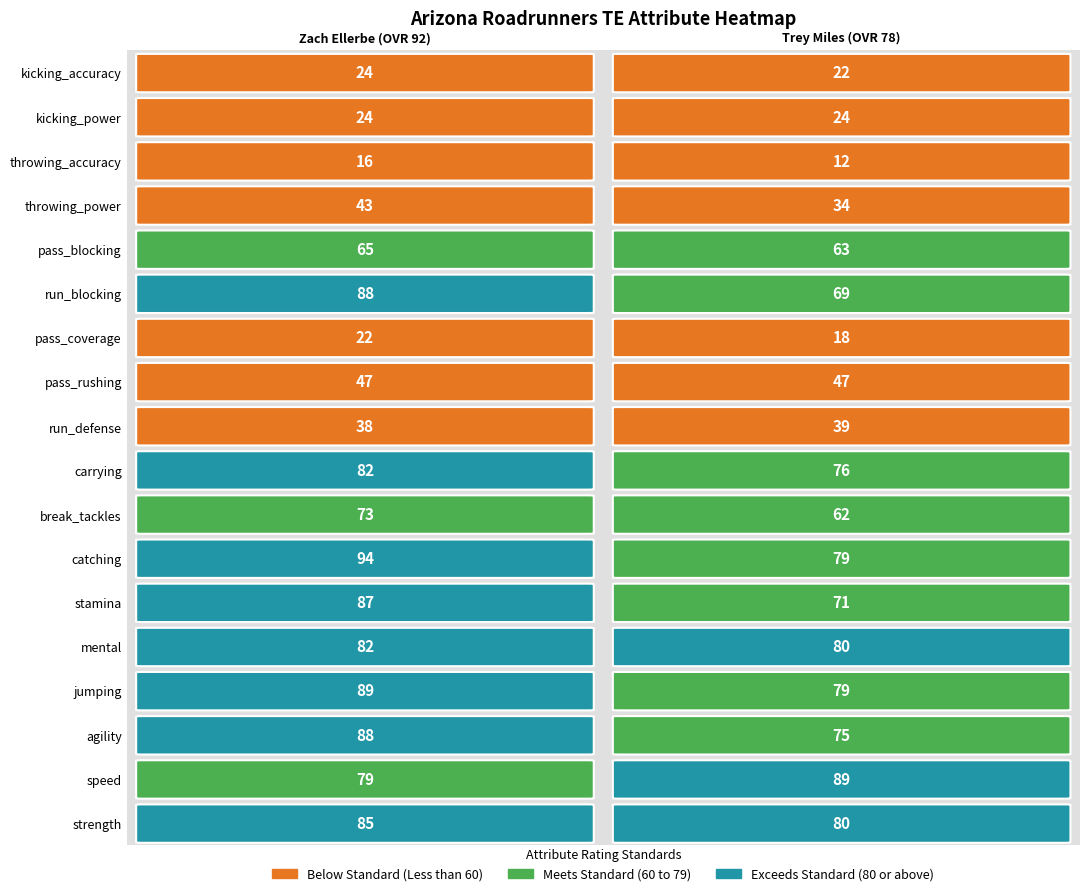

What is the difference between the strength values at 0 and 1?

5